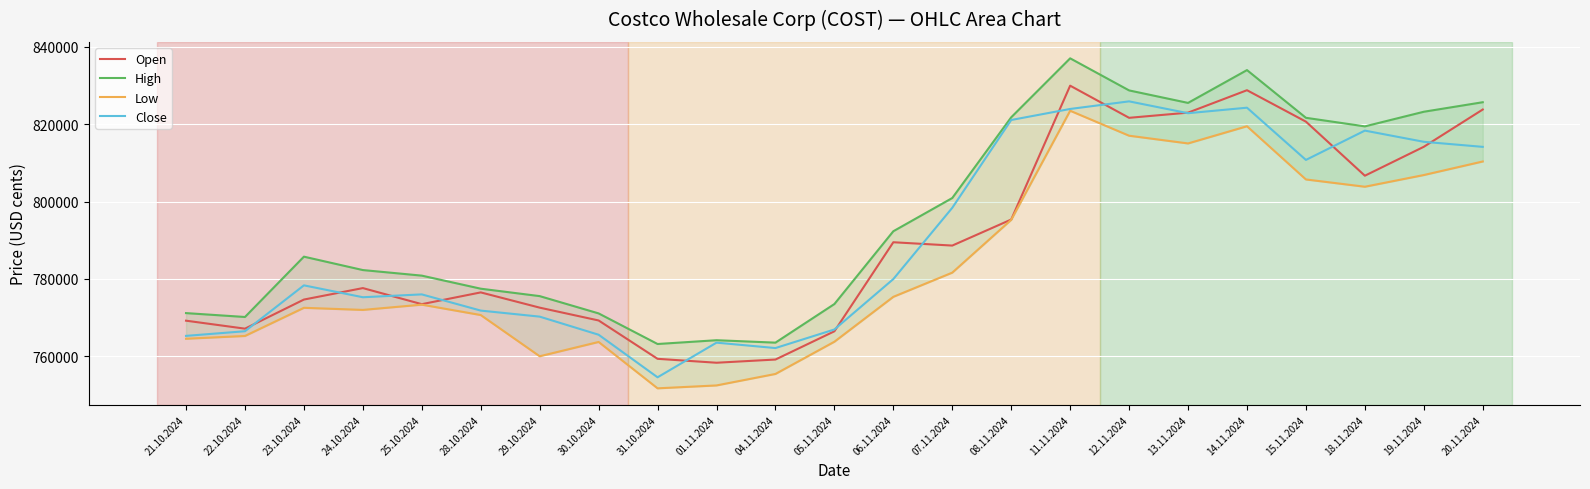

What is the total value across all series at 21.10.2024?

3070088